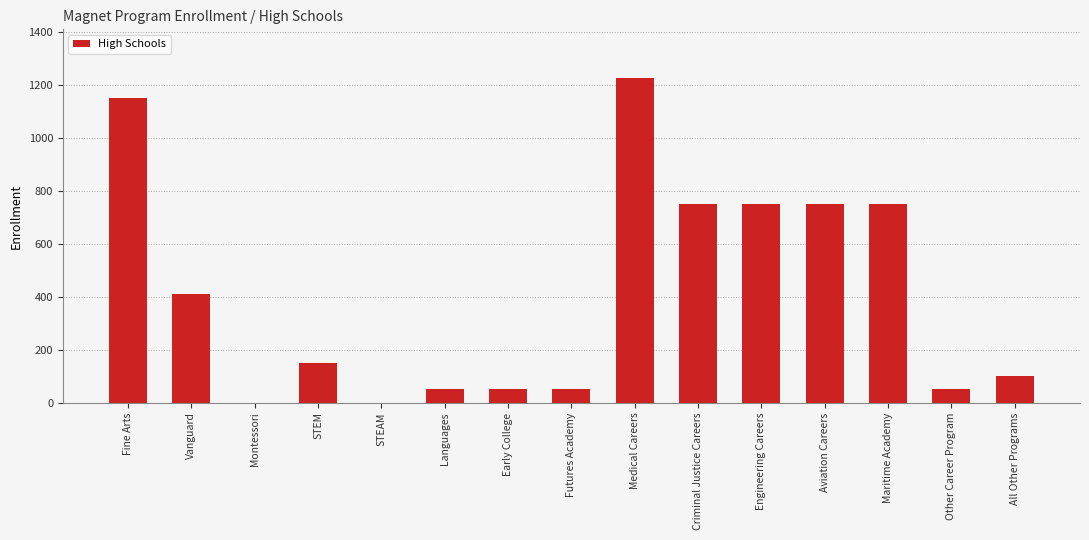

Reading right to left, what are all the values shown in this chart?

100	50	750	750	750	750	1225	50	50	50	0	150	0	410	1150